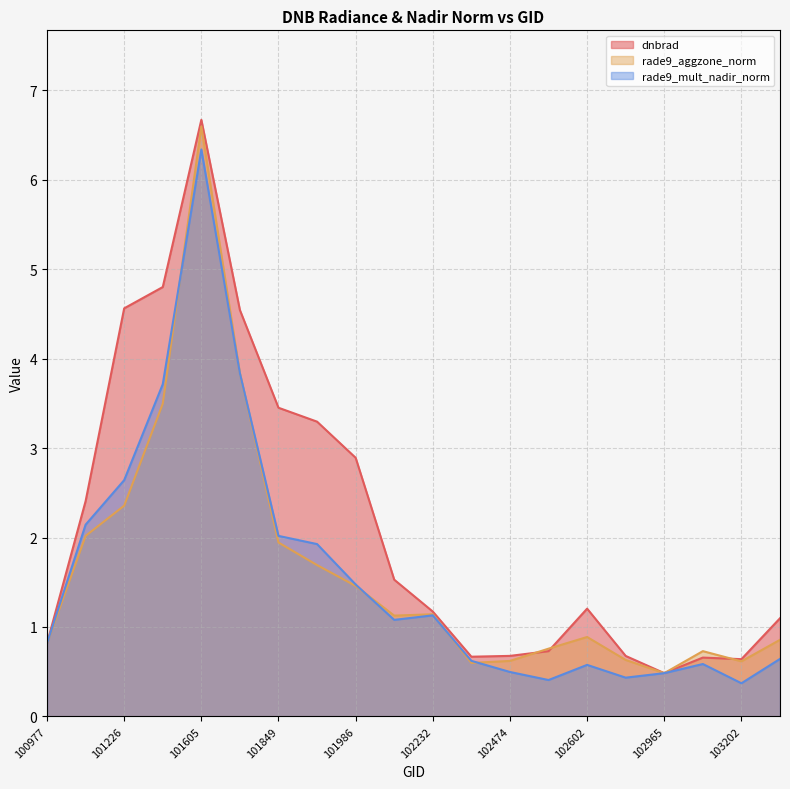

What is the value of the dnbrad point at the 8th from the left?

3.3